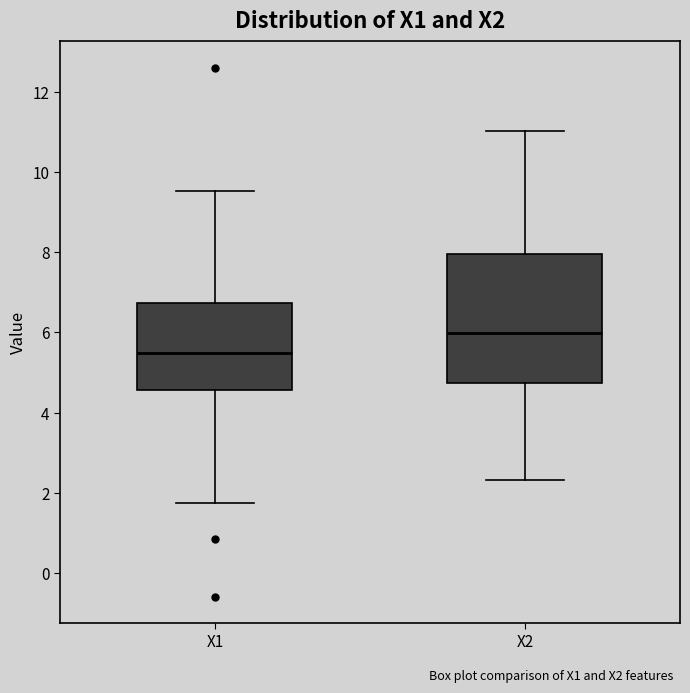

Reading left to right, transcribe this box plot: for each box, give where its median line is, the range the box spans, and where its two whiskers end, as read against the y-axis. The values are not printed on the chart, so give them approximately, as read against the axis.

X1: median 5.4, box 4.6 to 6.8, whiskers 1.8 to 9.6
X2: median 6.0, box 4.8 to 8.0, whiskers 2.4 to 11.0